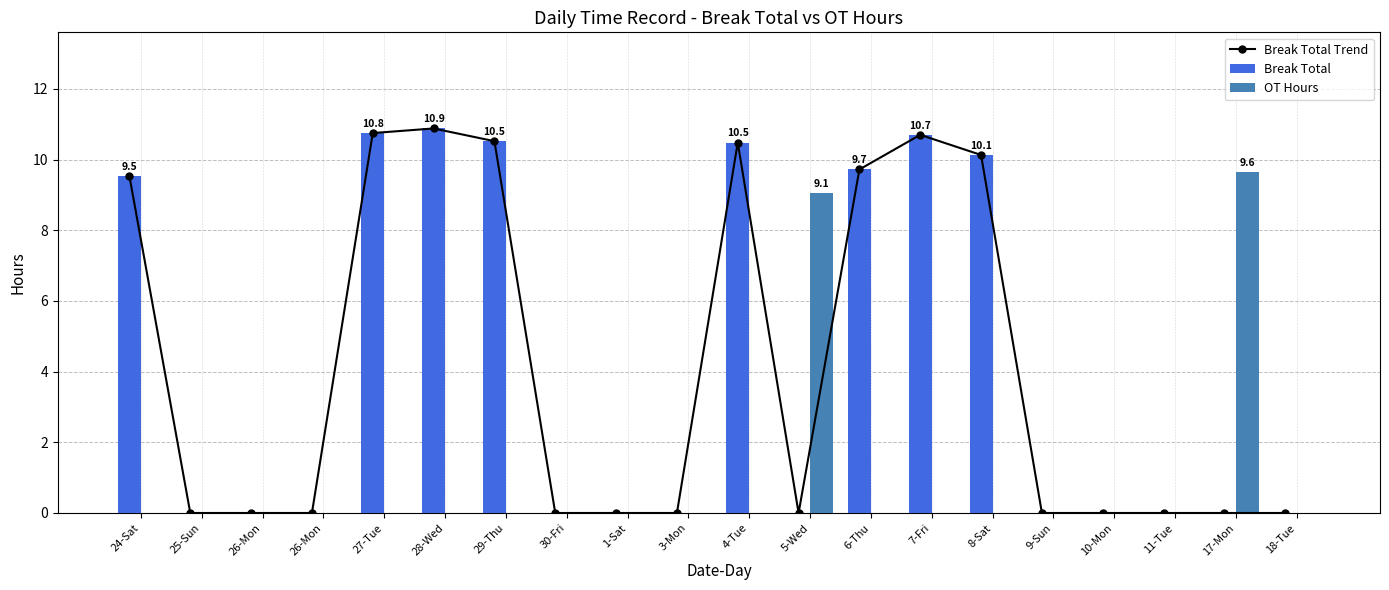

How many distinct data groups are displayed?

3